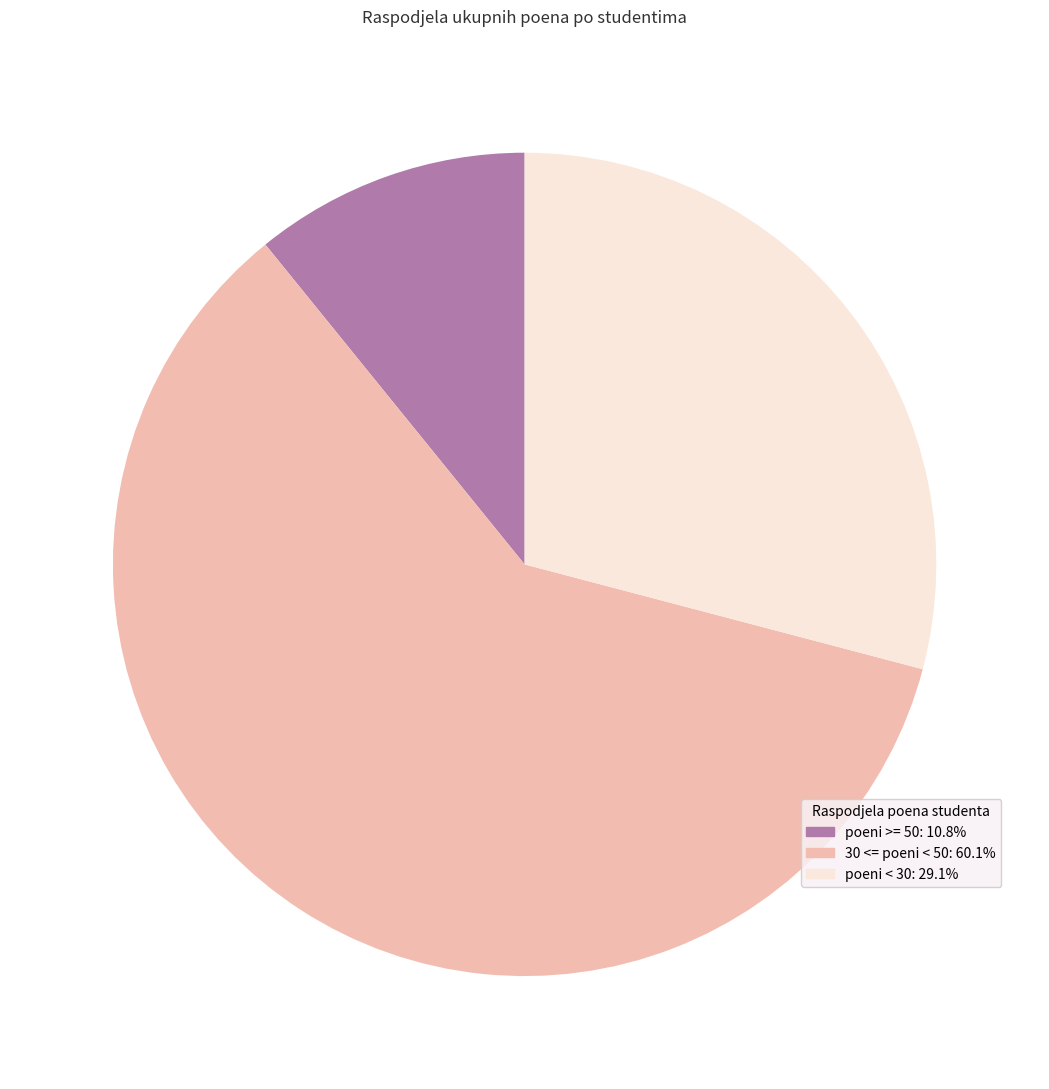

Combined, do 30 <= poeni < 50: 60.1% and poeni < 30: 29.1% account for over 50%?

Yes